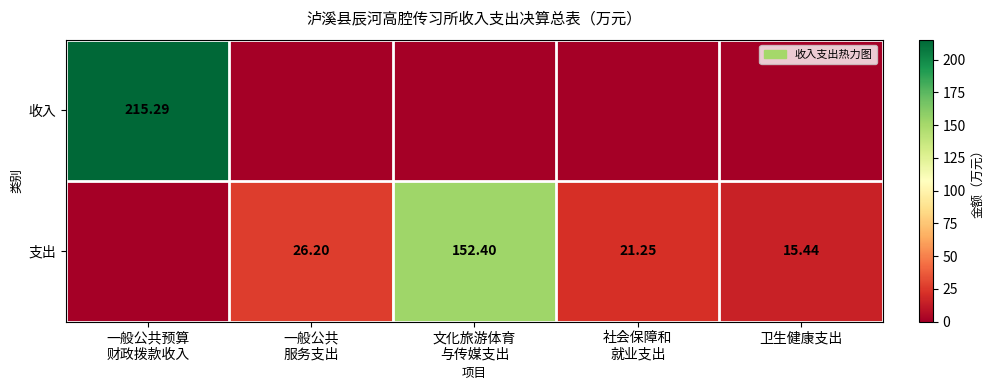

Rank the categories by 支出 value from highest to lowest.

文化旅游体育 与传媒支出, 一般公共 服务支出, 社会保障和 就业支出, 卫生健康支出, 一般公共预算 财政拨款收入